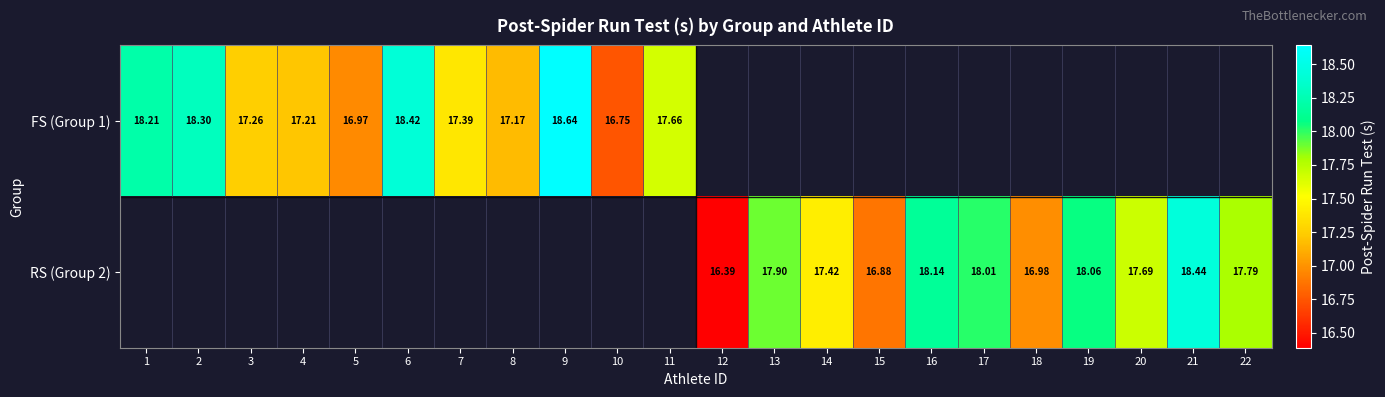

What is the maximum value shown in the chart?

18.6